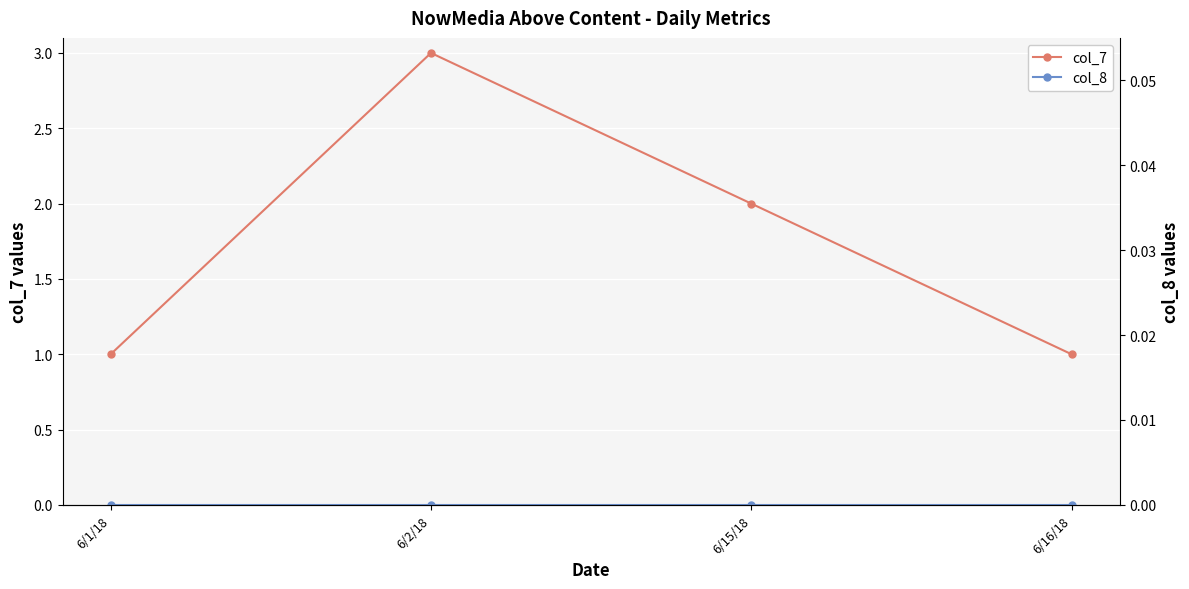

What is the minimum value for col_7?

1